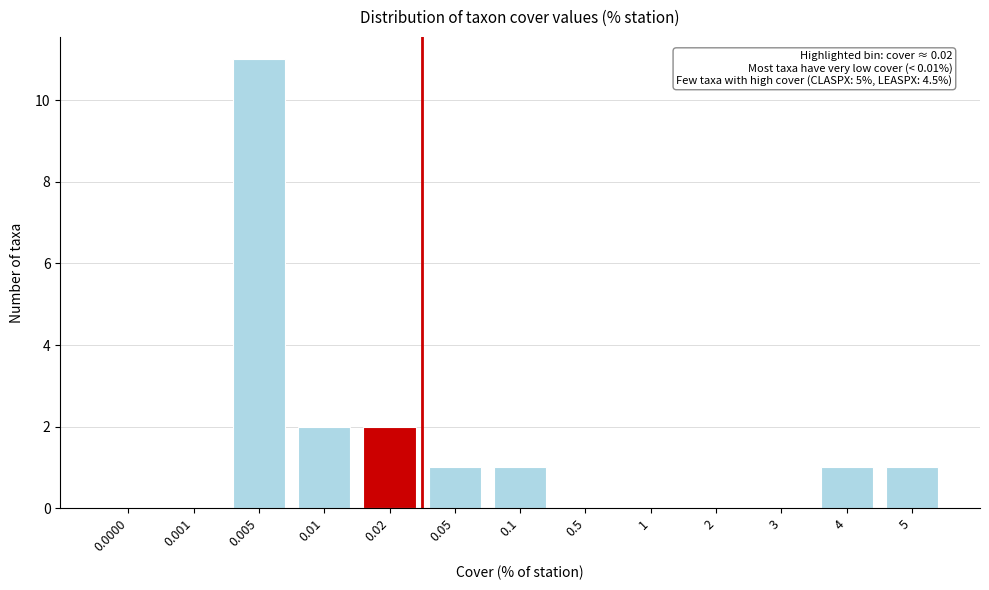

Reading left to right, list all the values displayed in this chart.

0.0000=0	0.001=0	0.005=11	0.01=2	0.02=2	0.05=1	0.1=1	0.5=0	1=0	2=0	3=0	4=1	5=1